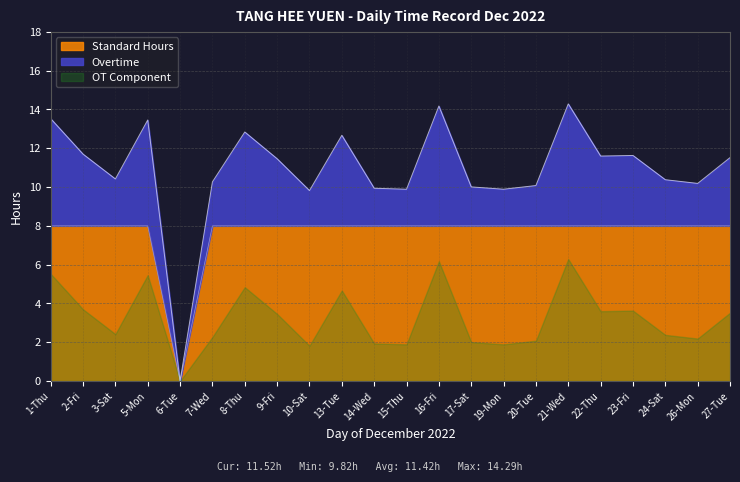

What is the difference between the maximum and minimum values in the Hours Worked series?

14.3